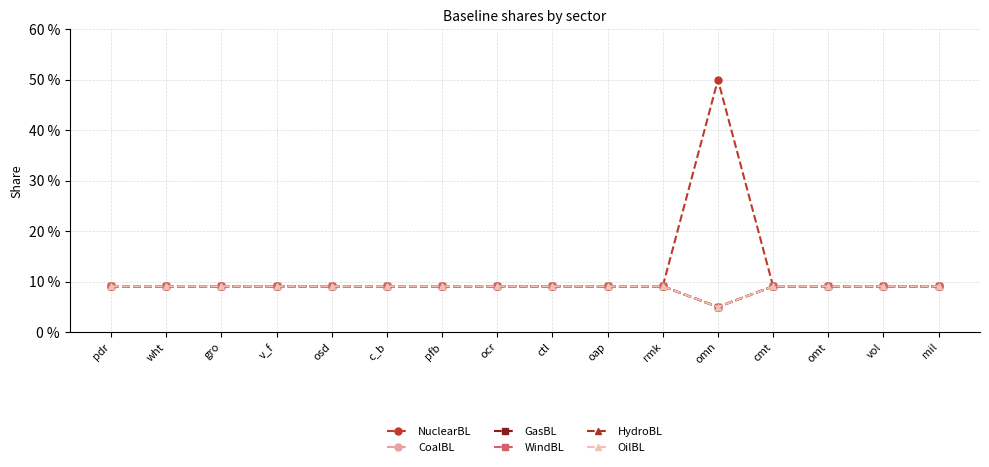

Does the chart have visible grid lines?

Yes